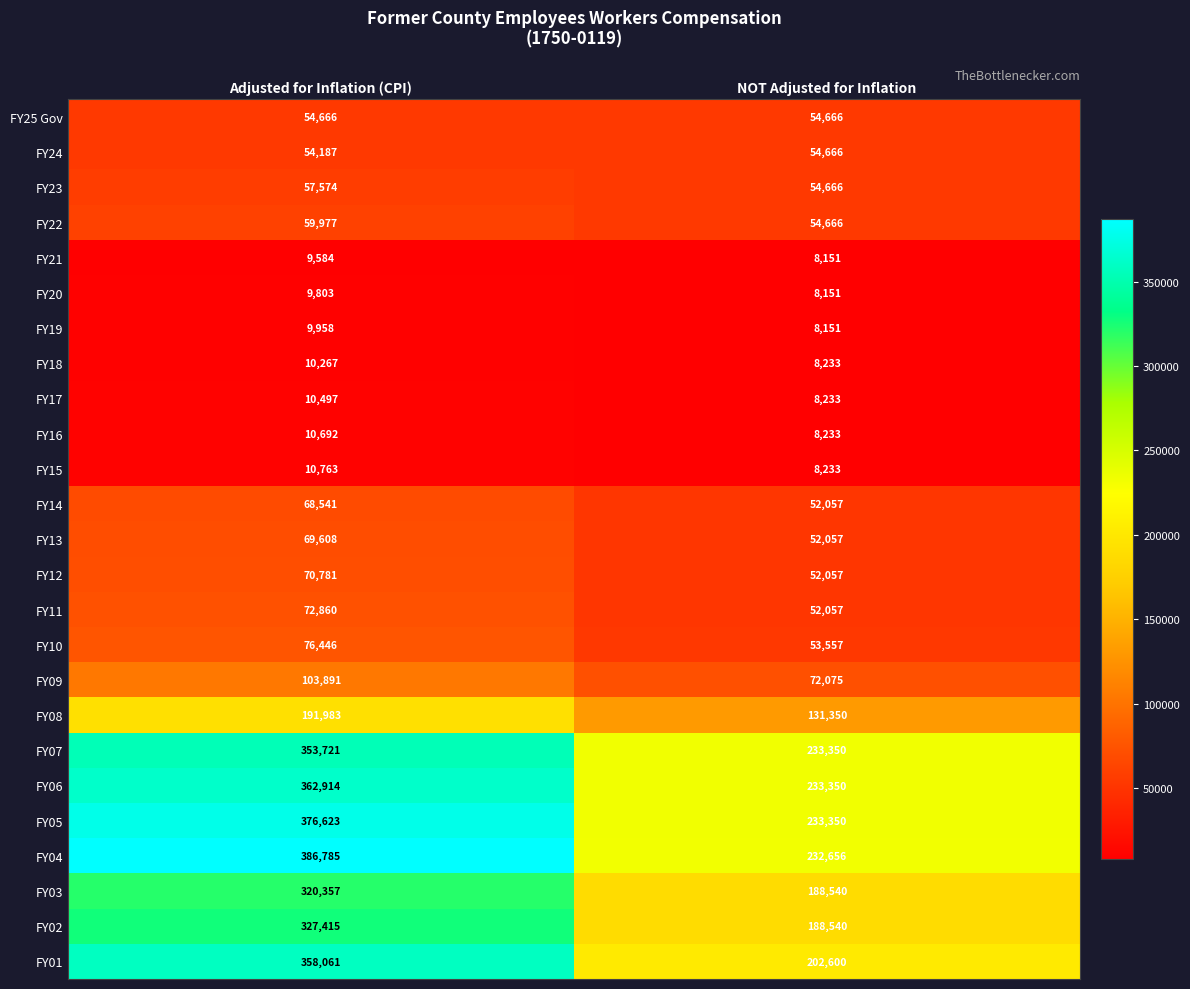

What is the difference between the maximum and minimum values in the FY05 series?

143273